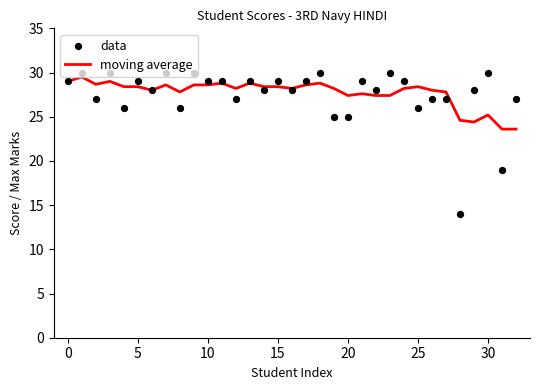

Which series contains the lowest Y value?

data